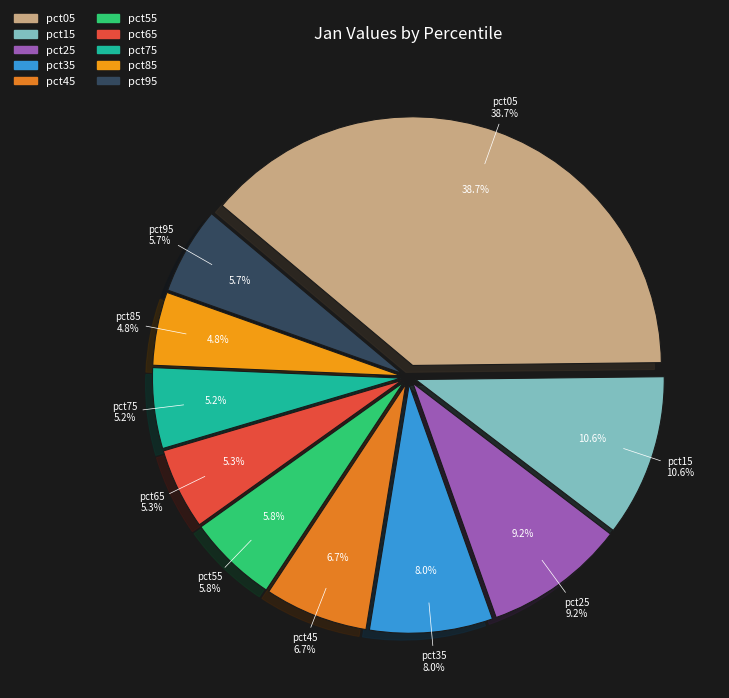

How much of the chart is everything except pct35?

92.0%